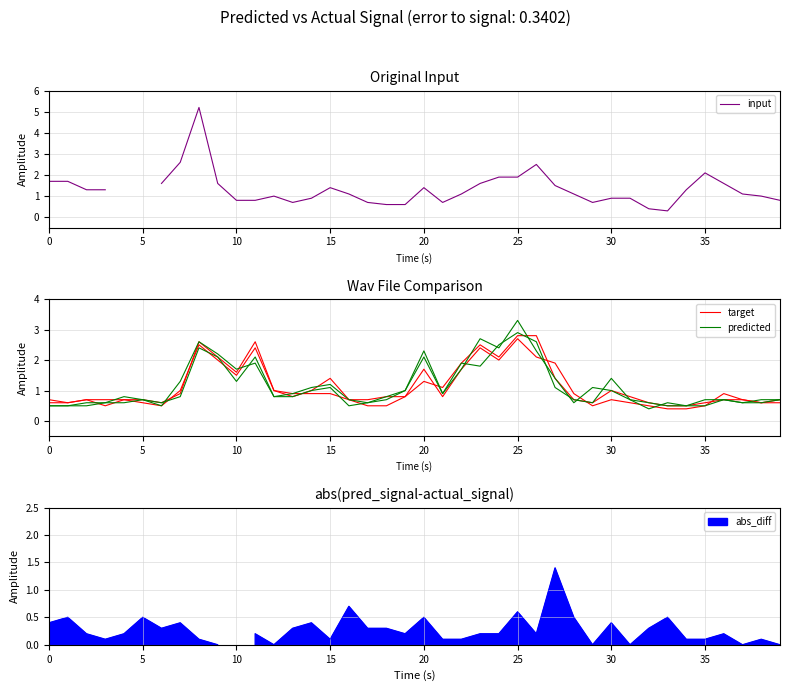

Is the value of predicted at 40 greater than the value of input at 26?

No